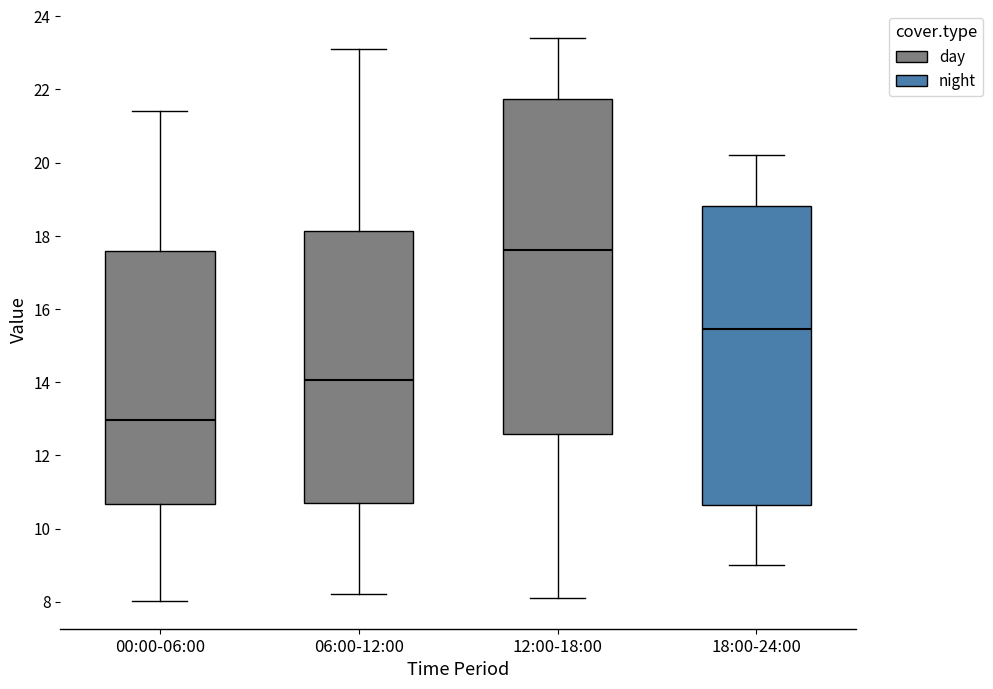

Which box's median line is the highest?

12:00-18:00